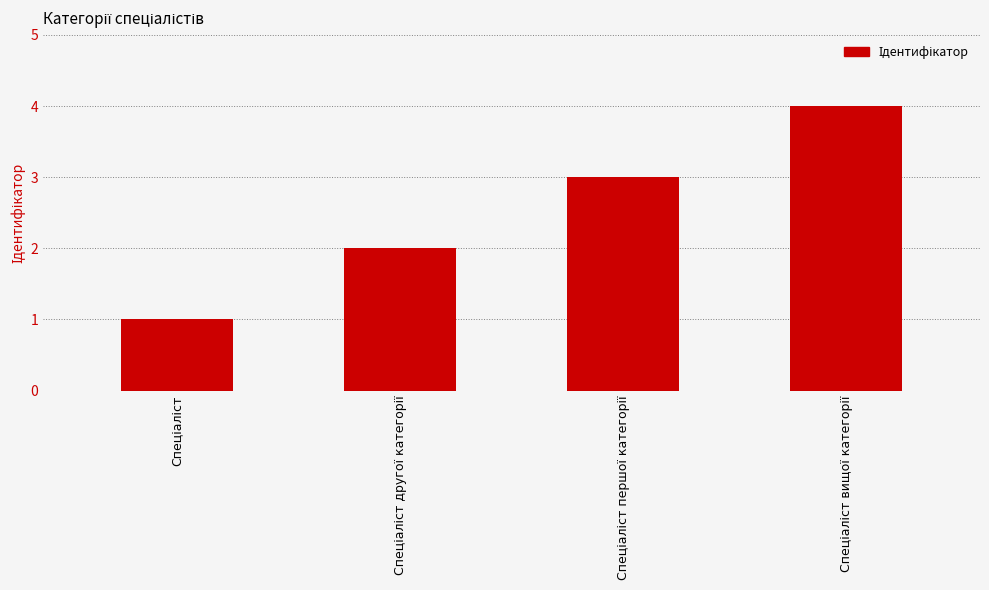

What is the sum of all values?

10